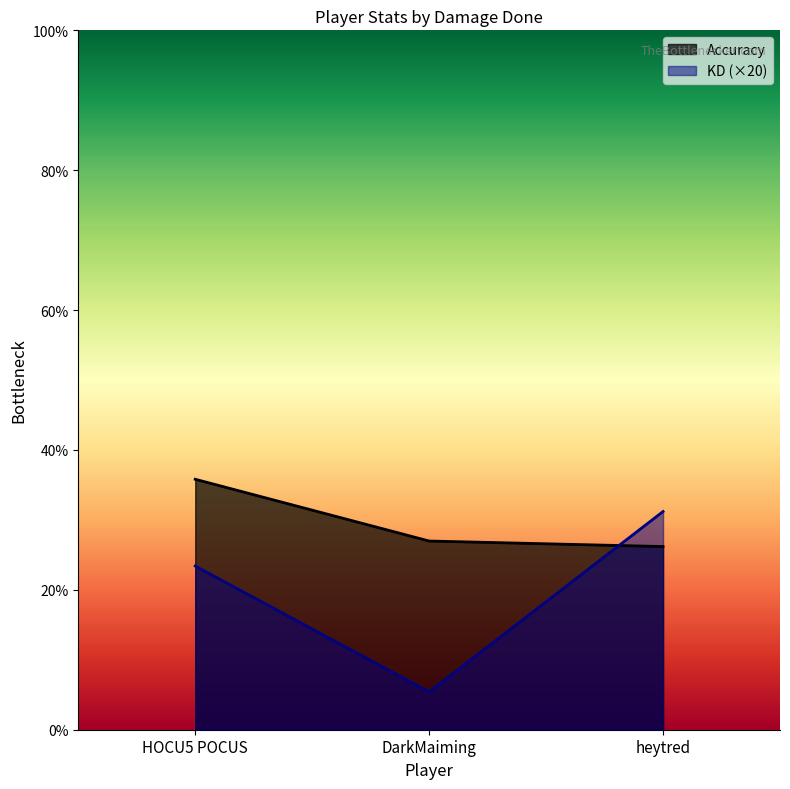

The value of Accuracy at heytred is 26.2. True or false?

True